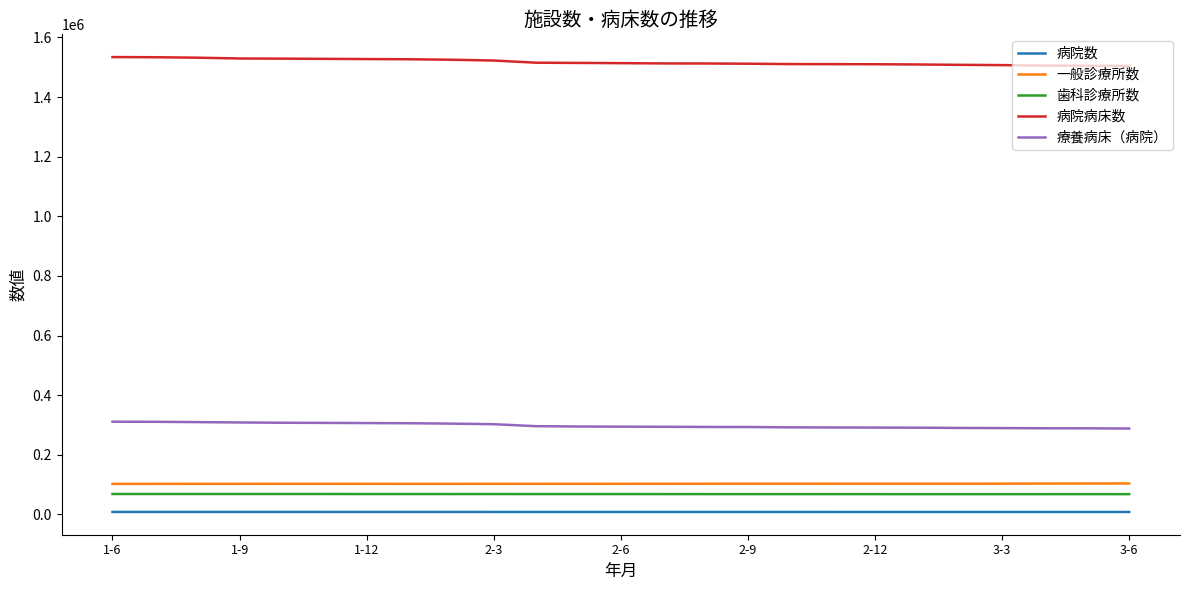

Which series has the largest total across all categories?

病院病床数